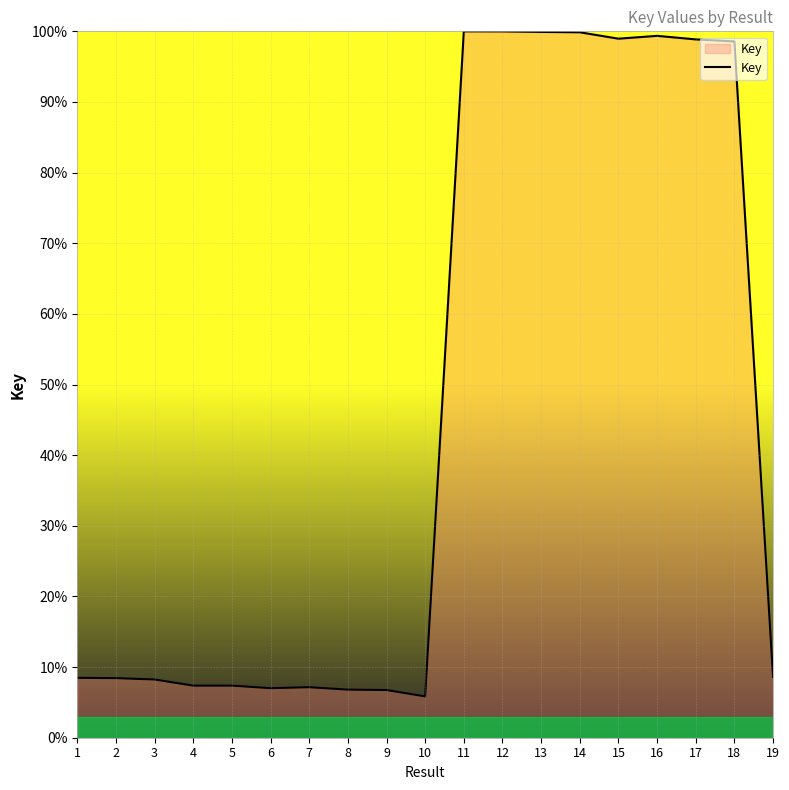

What is the change in value from 9 to 14?

+93.1